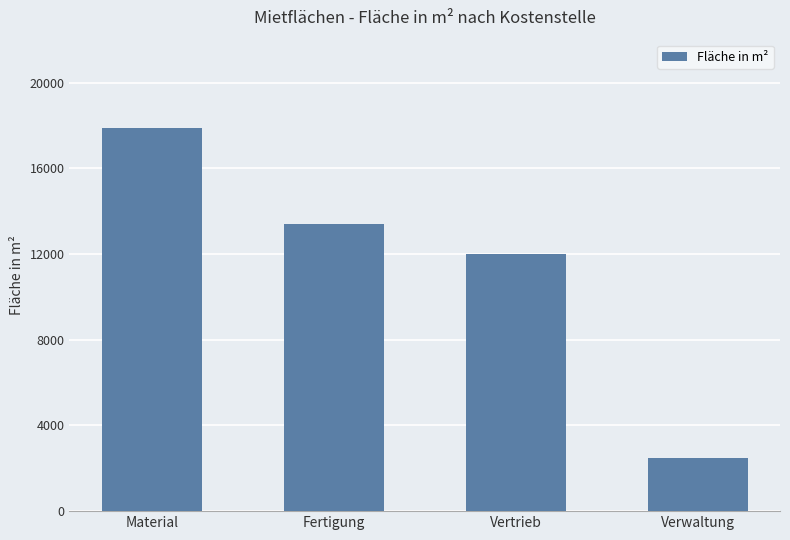

List the labels in order of value, largest first.

Material, Fertigung, Vertrieb, Verwaltung